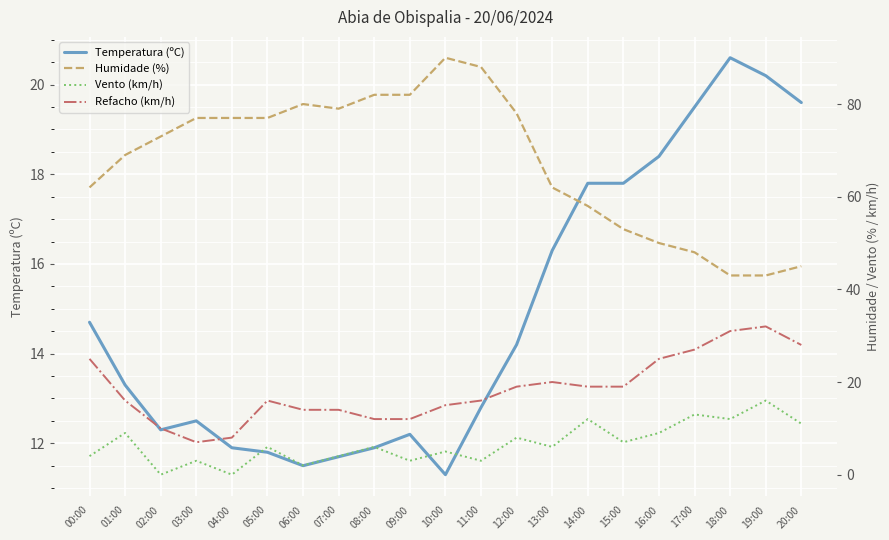

Where does the Vento (km/h) series first go above 6?

01:00